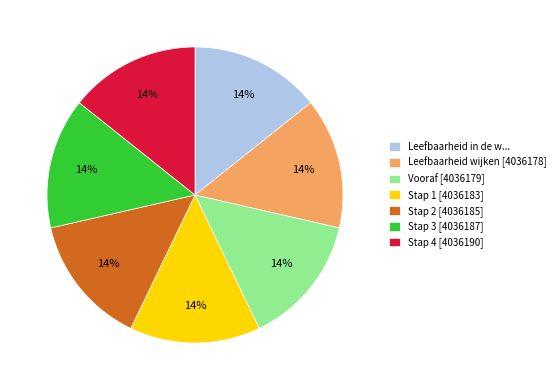

Is the sum of Stap 3 [4036187] and Leefbaarheid in de w... greater than half?

No